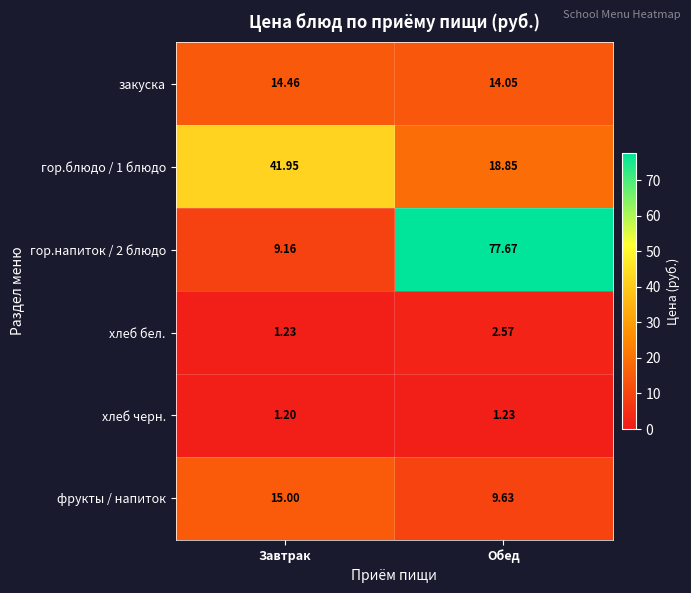

Rank the series by their maximum value, from lowest to highest.

хлеб черн., хлеб бел., закуска, фрукты / напиток, гор.блюдо / 1 блюдо, гор.напиток / 2 блюдо